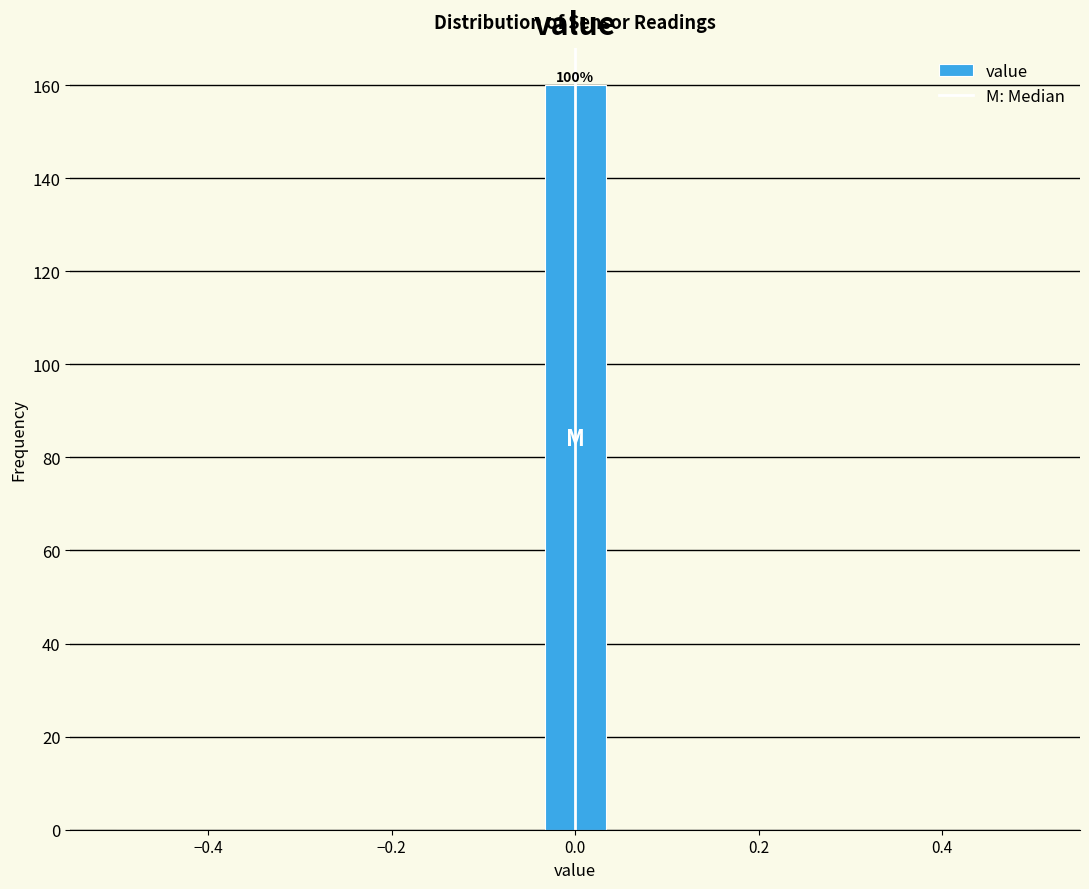

Read against the x-axis, roughly where is the centre of the tallest bar?

0.00